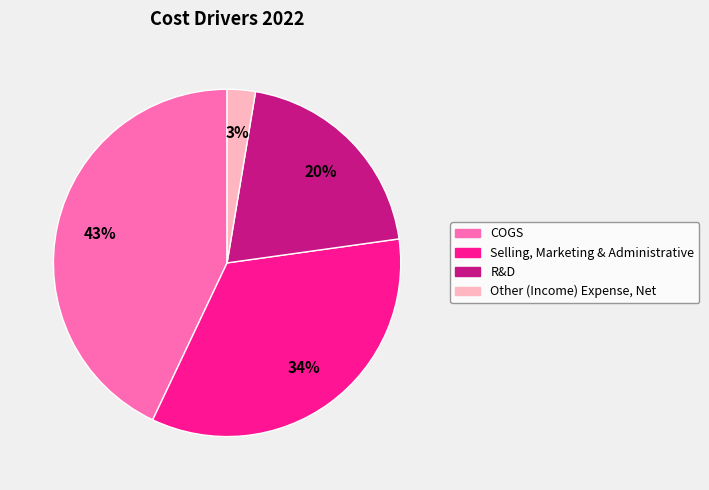

How many segments does this pie chart have?

4